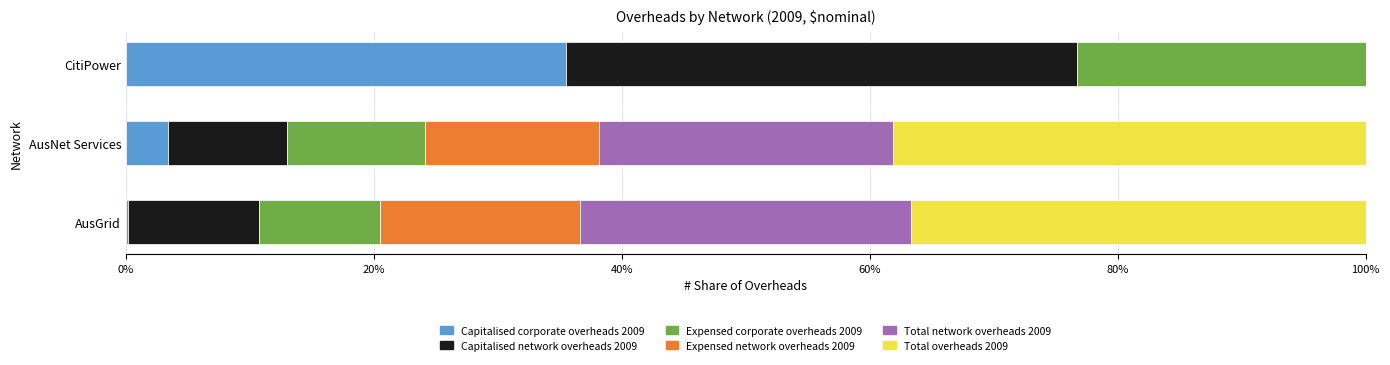

What is the average value of the Capitalised corporate overheads 2009 series?

13.0